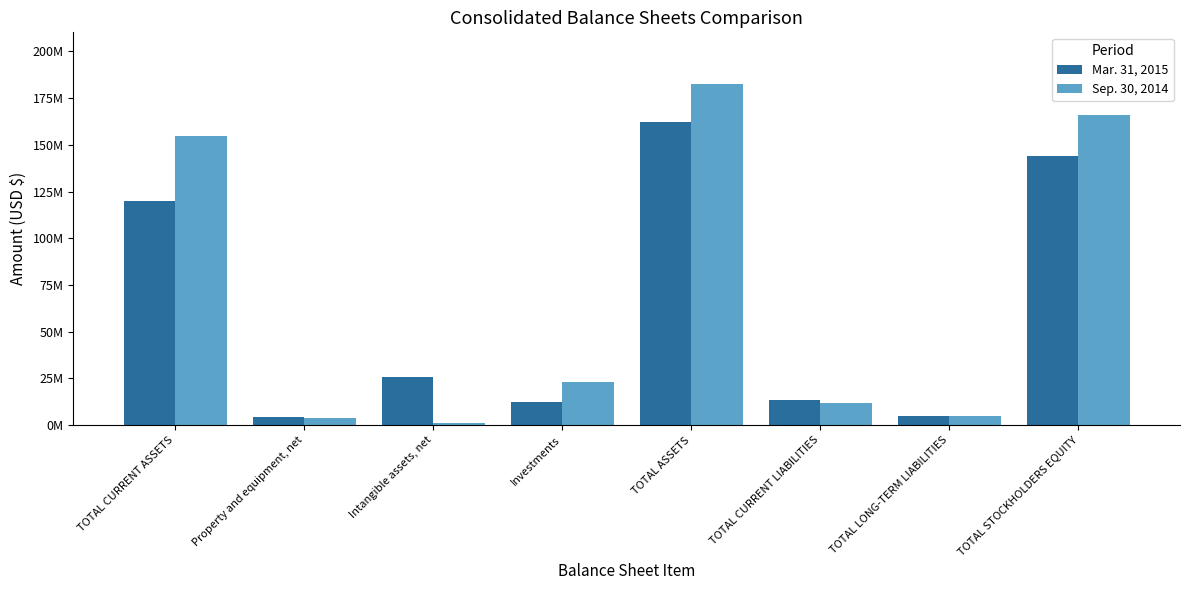

Reading left to right, extract all data points from this chart.

Mar. 31, 2015: 120146953	4127366	25701657	12361068	162378458	13210361	4971743	144196354
Sep. 30, 2014: 154800770	3872753	1013473	23088346	182816756	11847024	4984477	165985255